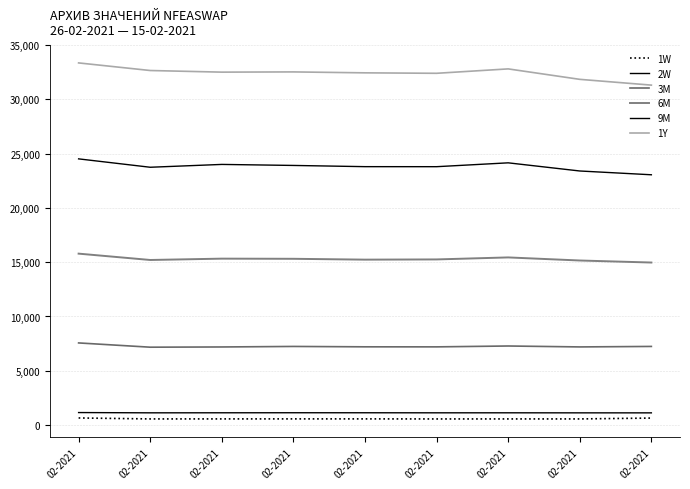

True or false: 1Y and 2W cross at least once.

False